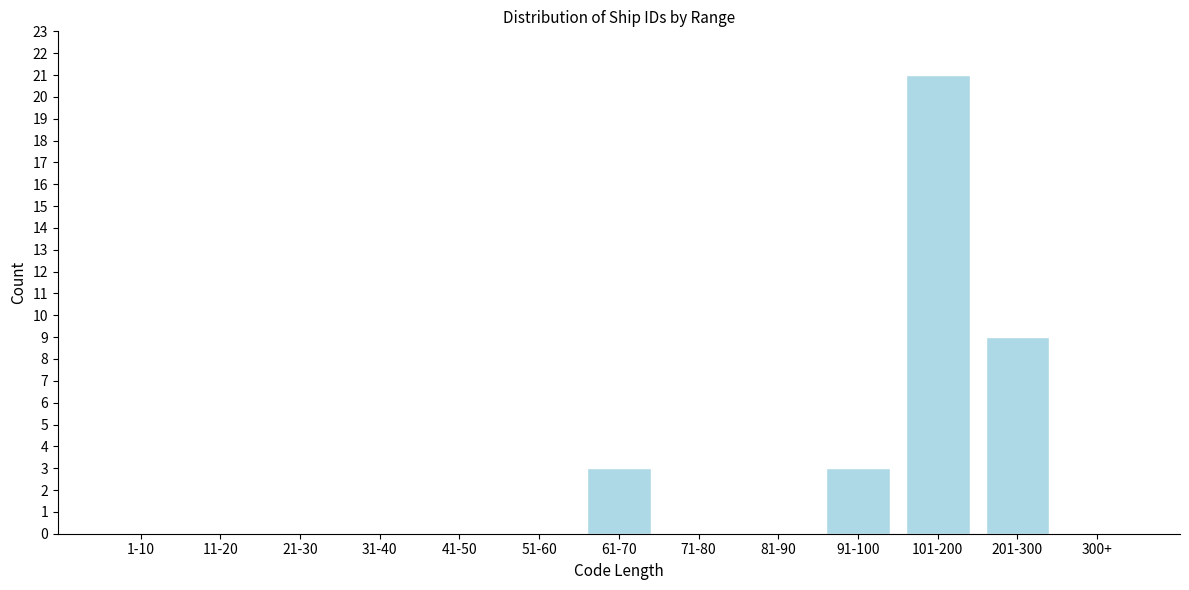

Reading left to right, extract all data points from this chart.

1-10=0	11-20=0	21-30=0	31-40=0	41-50=0	51-60=0	61-70=3	71-80=0	81-90=0	91-100=3	101-200=21	201-300=9	300+=0